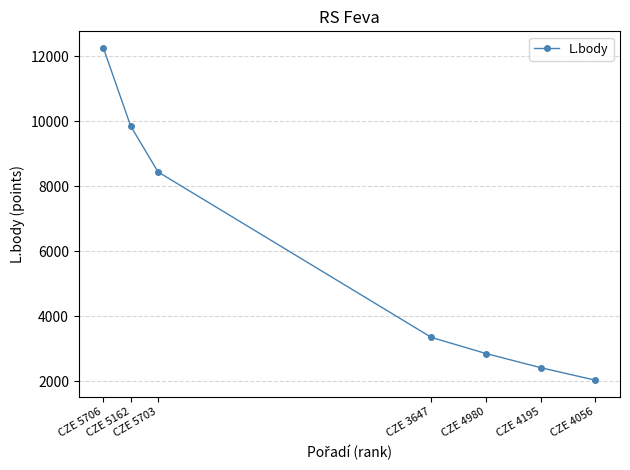

What is the label of the 5th point from the left?

CZE 4980